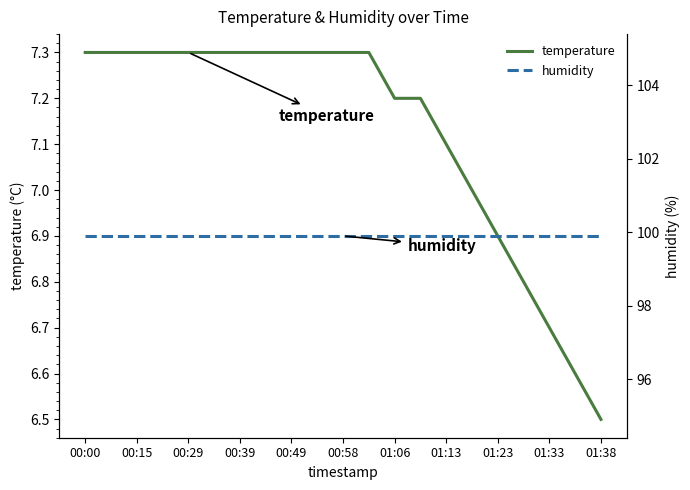

Reading left to right, list all the values displayed in this chart.

temperature: 7.3	7.3	7.3	7.3	7.3	7.3	7.3	7.3	7.3	7.3	7.3	7.3	7.2	7.2	7.1	7.0	6.9	6.8	6.7	6.6	6.5
humidity: 99.9	99.9	99.9	99.9	99.9	99.9	99.9	99.9	99.9	99.9	99.9	99.9	99.9	99.9	99.9	99.9	99.9	99.9	99.9	99.9	99.9